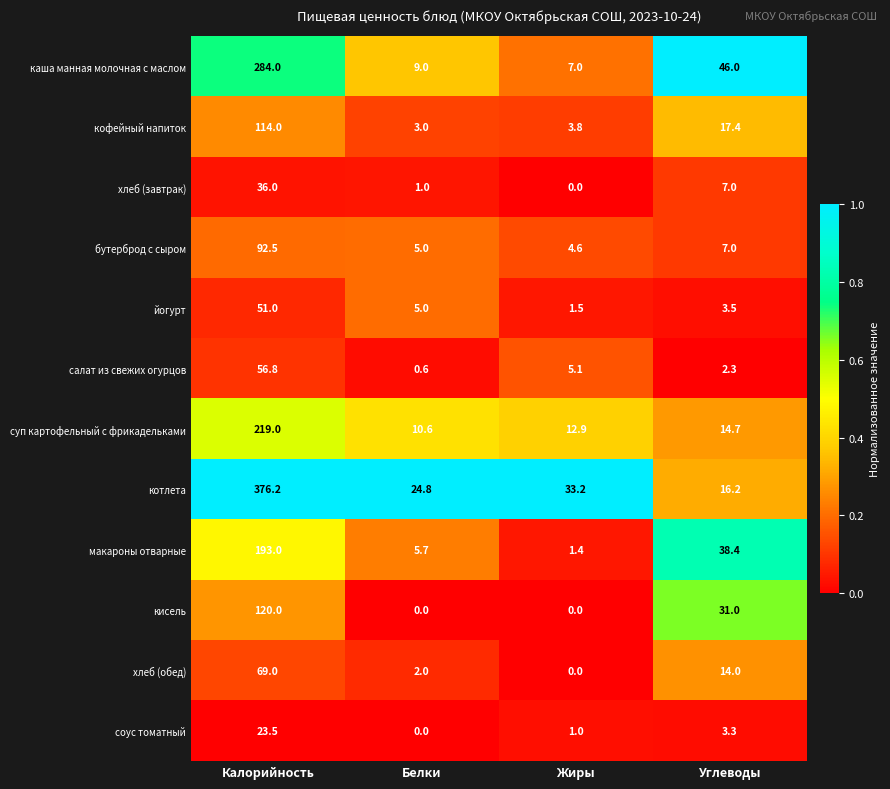

List the labels in order of суп картофельный с фрикадельками value, smallest first.

Белки, Жиры, Углеводы, Калорийность